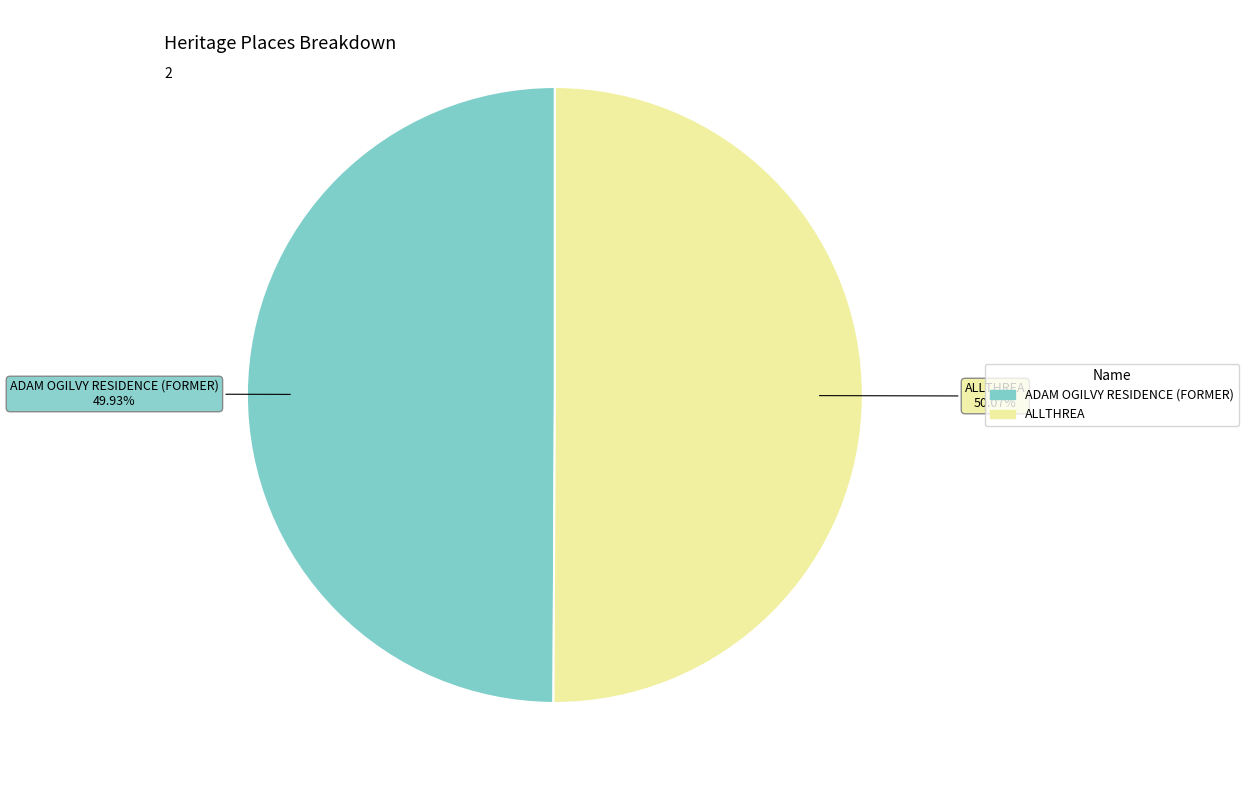

True or false: ADAM OGILVY RESIDENCE (FORMER) accounts for 50% of the total.

True